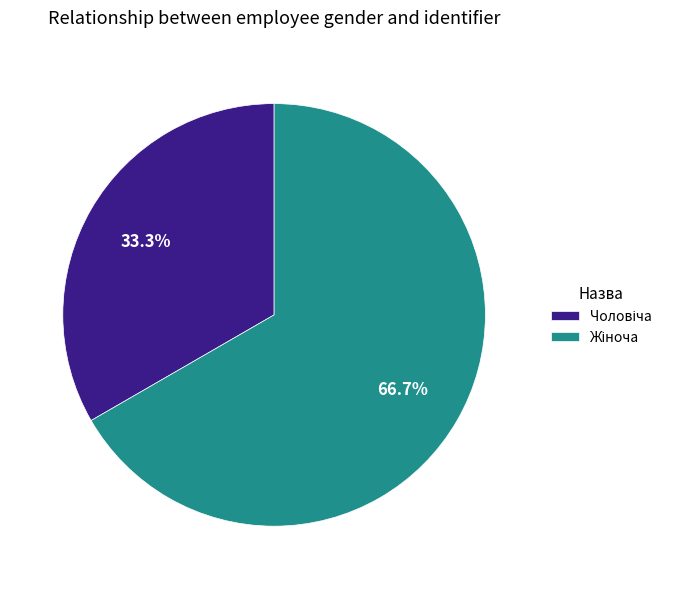

How many slices are in this pie chart?

2